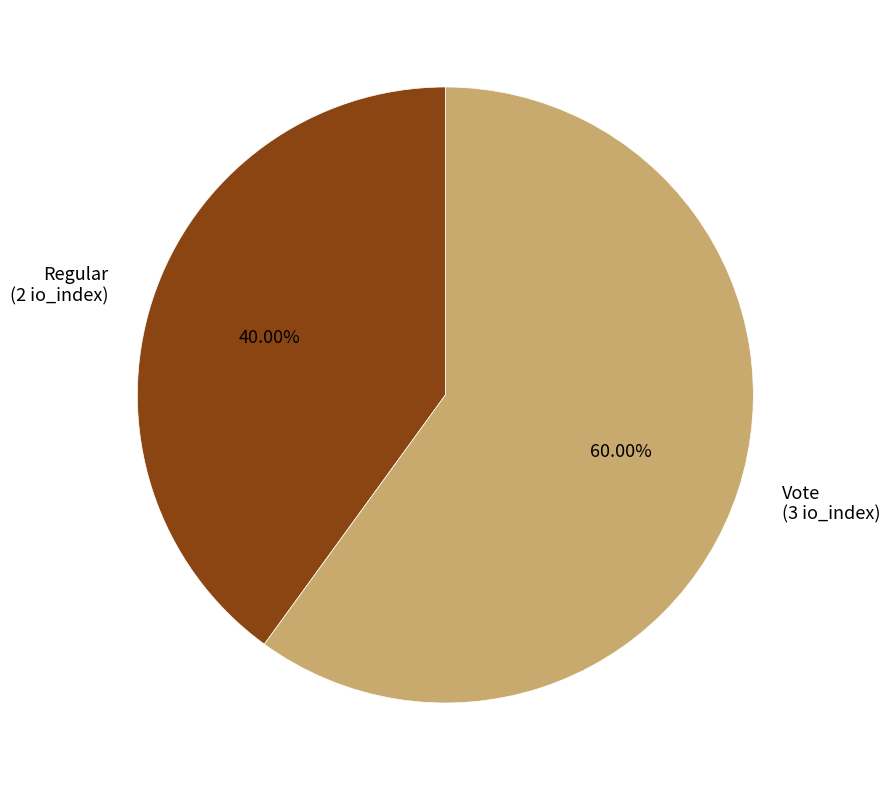

To the nearest percent, what portion does Vote represent?

60%